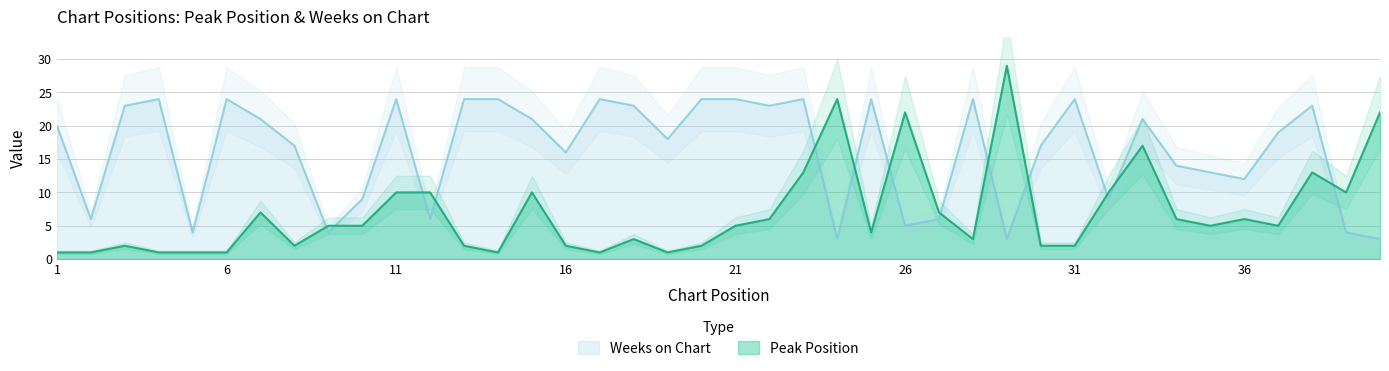

Reading left to right, what are all the values shown in this chart?

Peak Position: 1=1	2=1	3=2	4=1	5=1	6=1	7=7	8=2	9=5	10=5	11=10	12=10	13=2	14=1	15=10	16=2	17=1	18=3	19=1	20=2	21=5	22=6	23=13	24=24	25=4	26=22	27=7	28=3	29=29	30=2	31=2	32=10	33=17	34=6	35=5	36=6	37=5	38=13	39=10	40=22
Weeks on Chart: 1=20	2=6	3=23	4=24	5=4	6=24	7=21	8=17	9=4	10=9	11=24	12=6	13=24	14=24	15=21	16=16	17=24	18=23	19=18	20=24	21=24	22=23	23=24	24=3	25=24	26=5	27=6	28=24	29=3	30=17	31=24	32=9	33=21	34=14	35=13	36=12	37=19	38=23	39=4	40=3